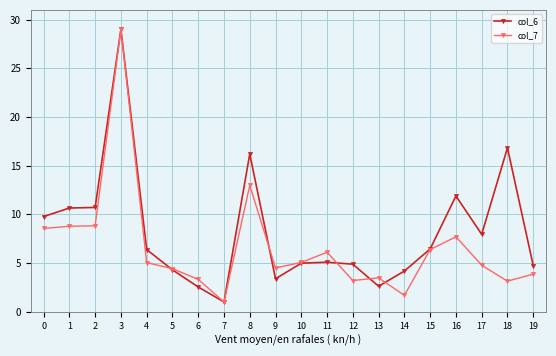

How many categories are shown in the chart?

20